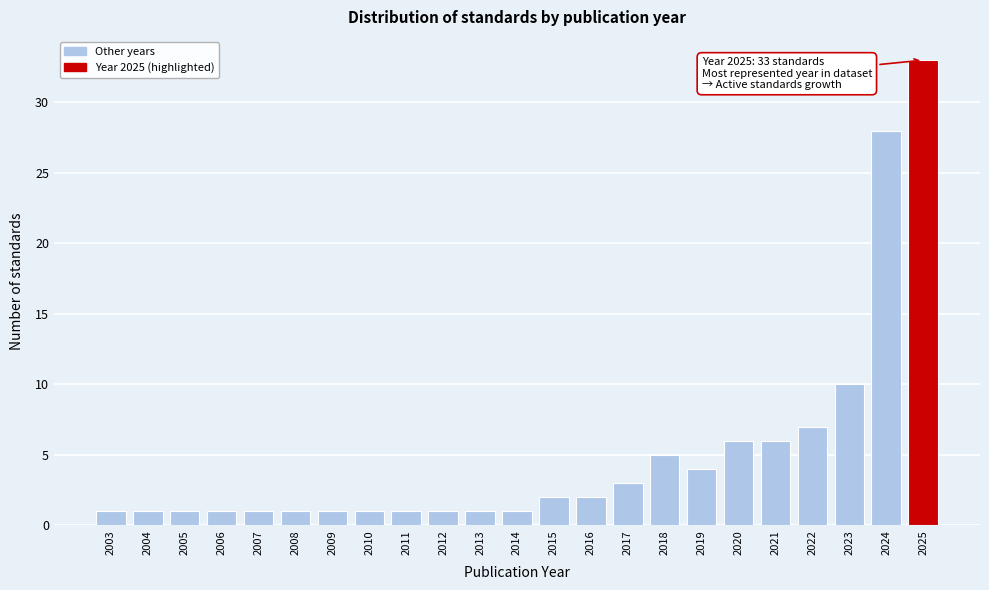

Reading left to right, list all the values displayed in this chart.

1	1	1	1	1	1	1	1	1	1	1	1	2	2	3	5	4	6	6	7	10	28	33